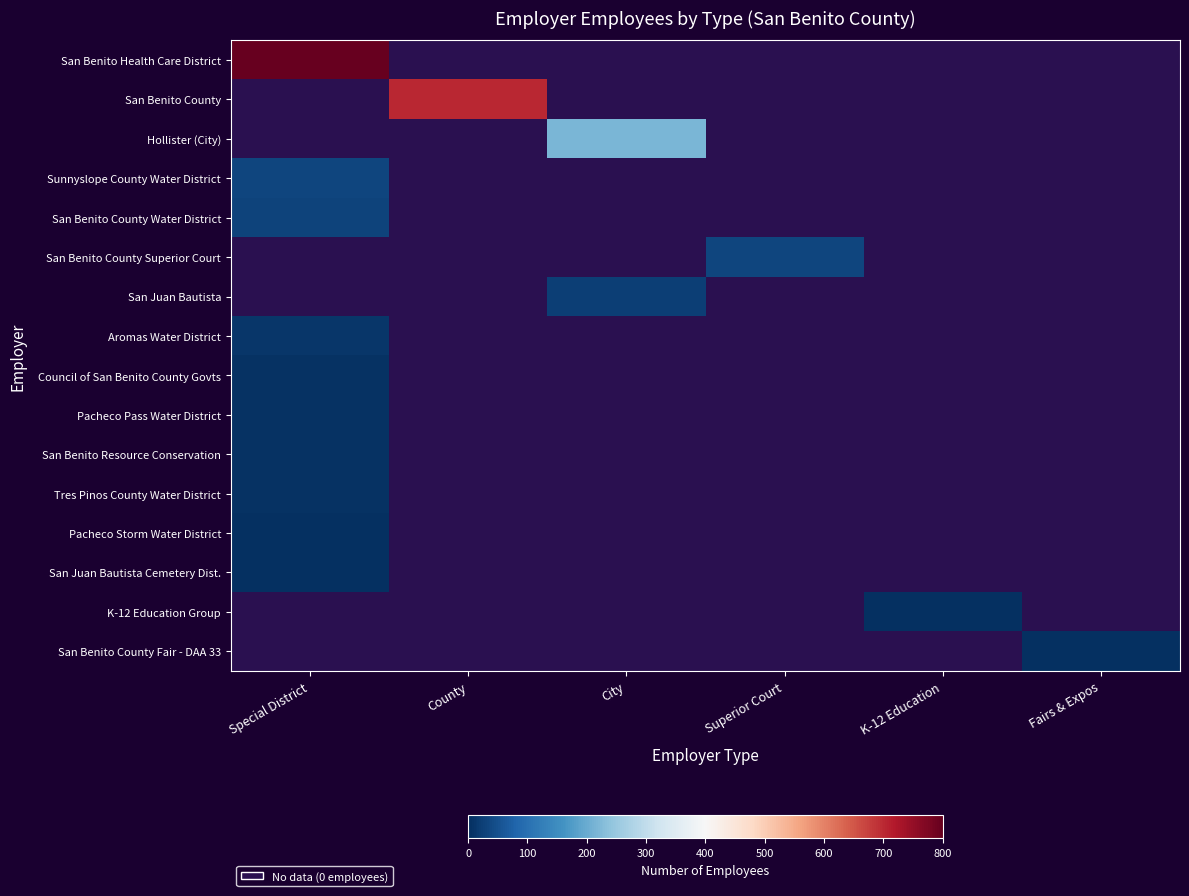

Between Special District and County, which series saw the biggest shift?

San Benito Health Care District